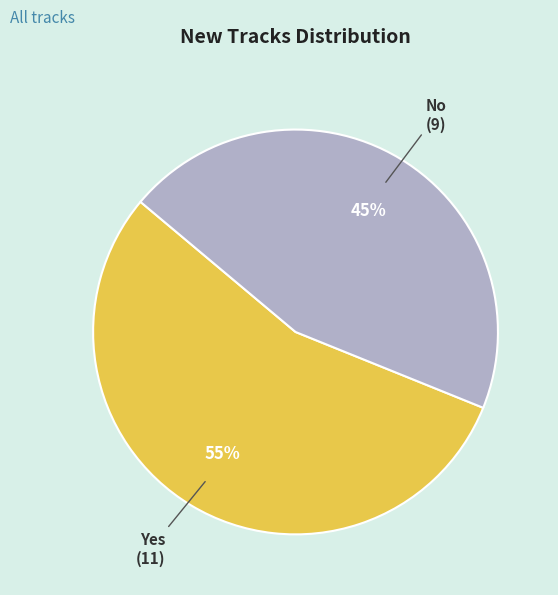

How many segments does this pie chart have?

2